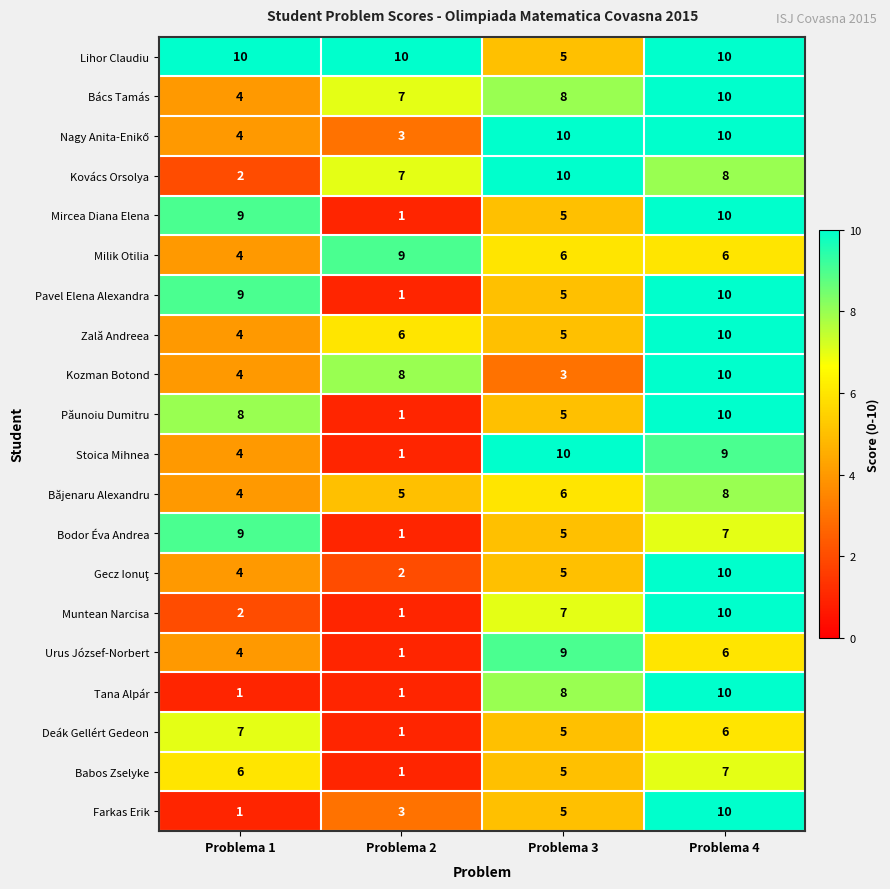

What is the smallest value displayed?

1